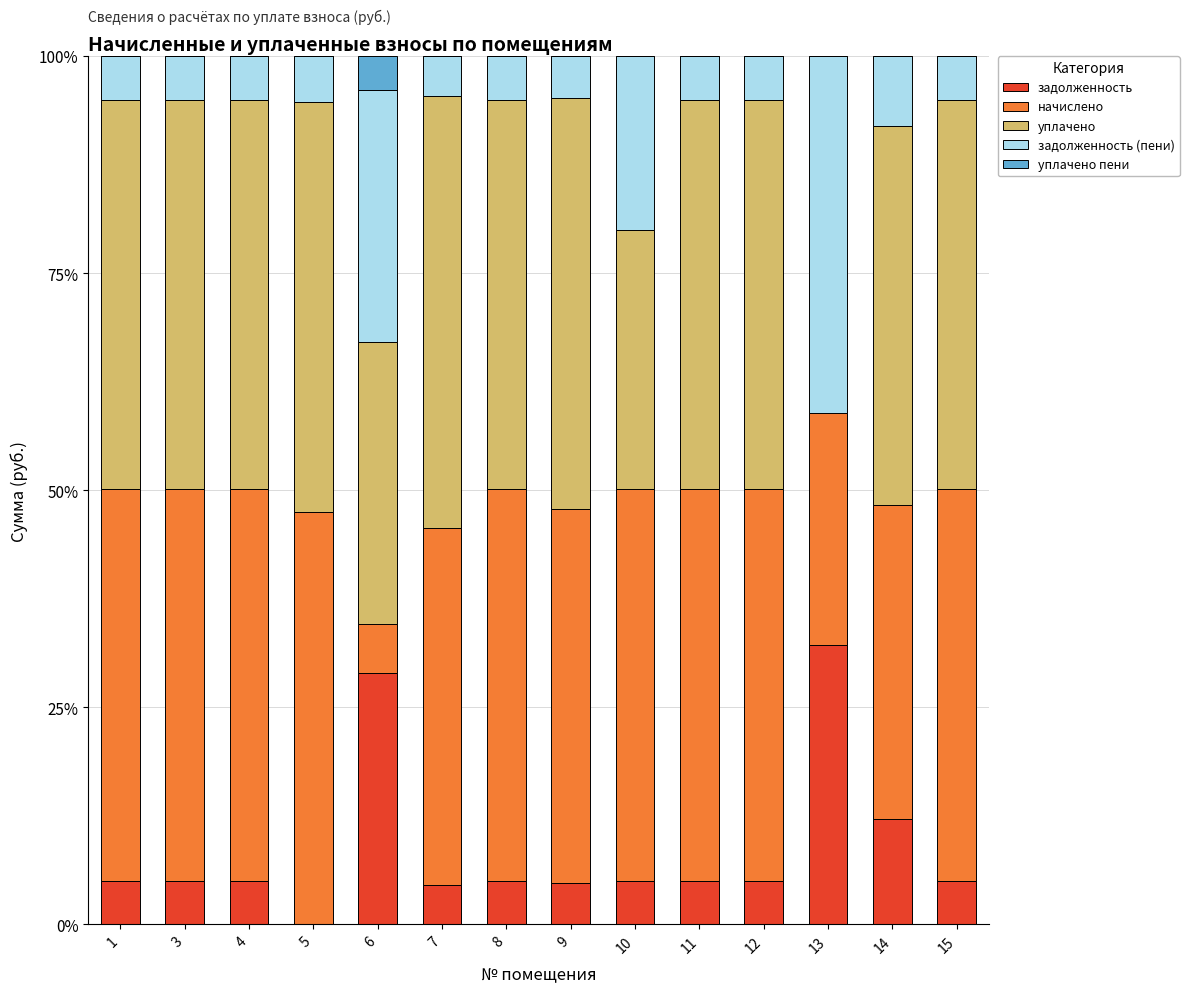

Is it true that задолженность equals 5.0 at 15?

True